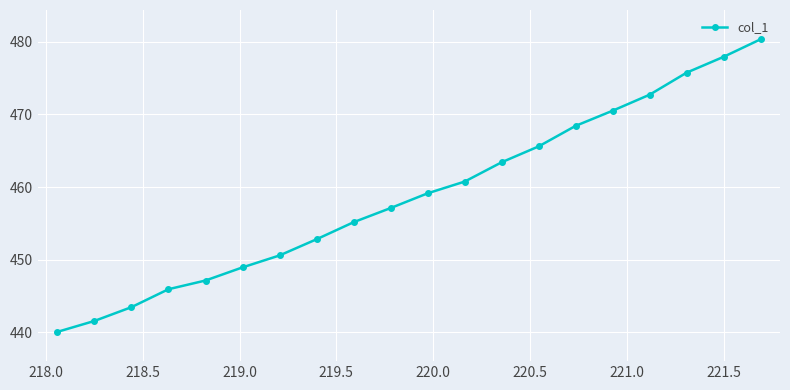

What is the value of the 18th point from the left?

475.7